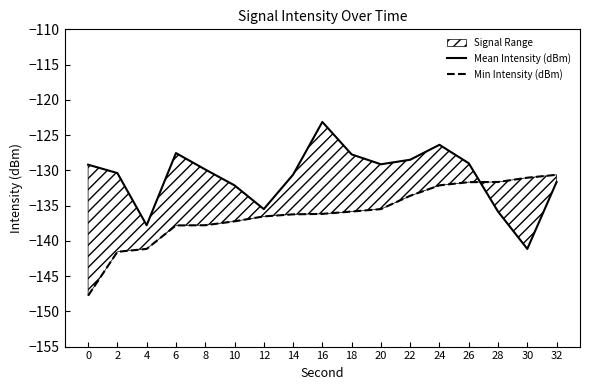

What is the sum of the Mean Intensity (dBm) values at 26 and 8?

-258.9